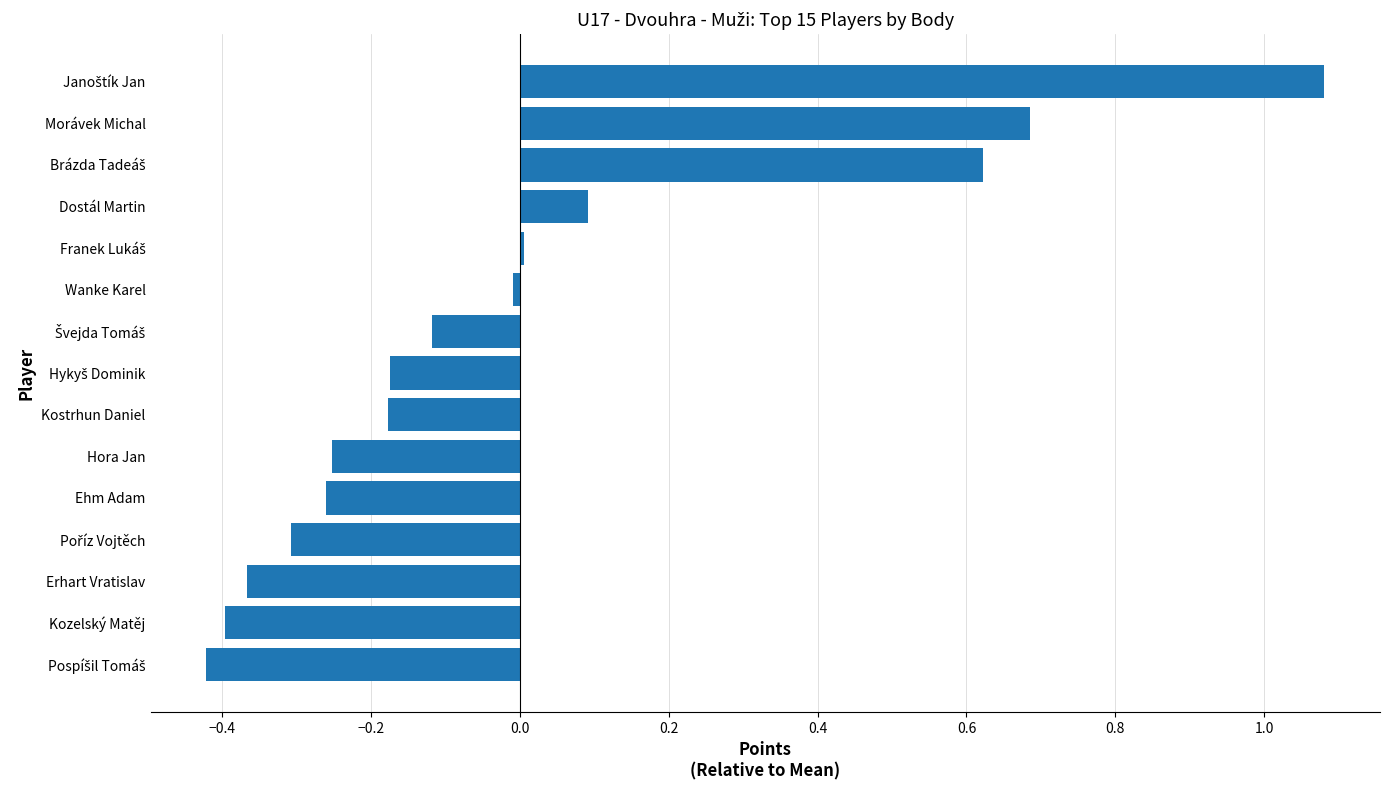

What is the difference between the maximum and minimum values?

1.5